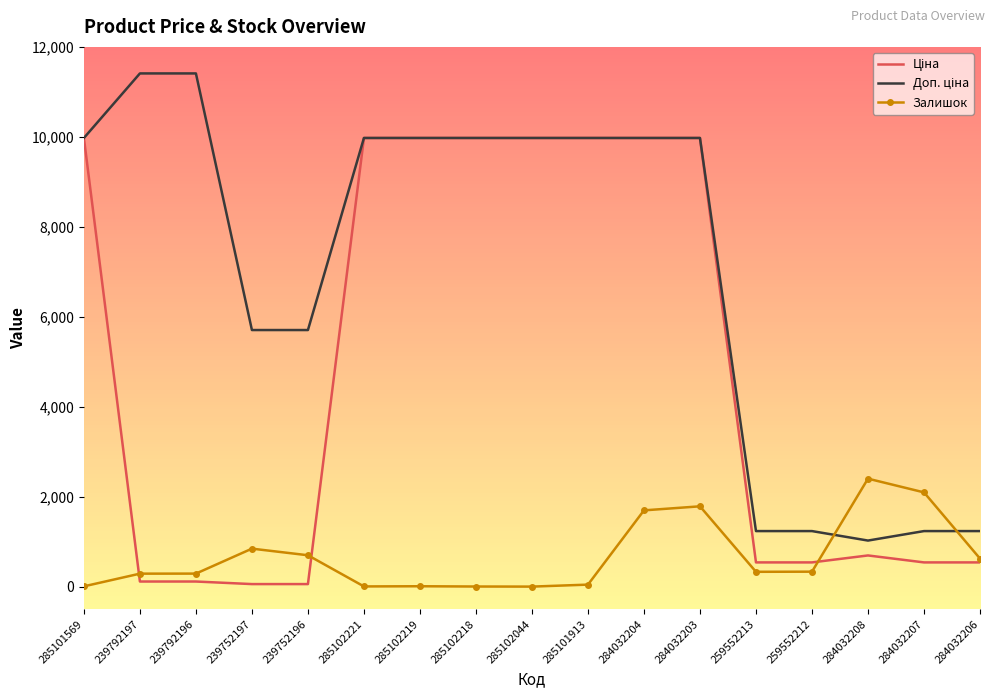

What is the spread (max minus min) of values at 259552212?

902.4